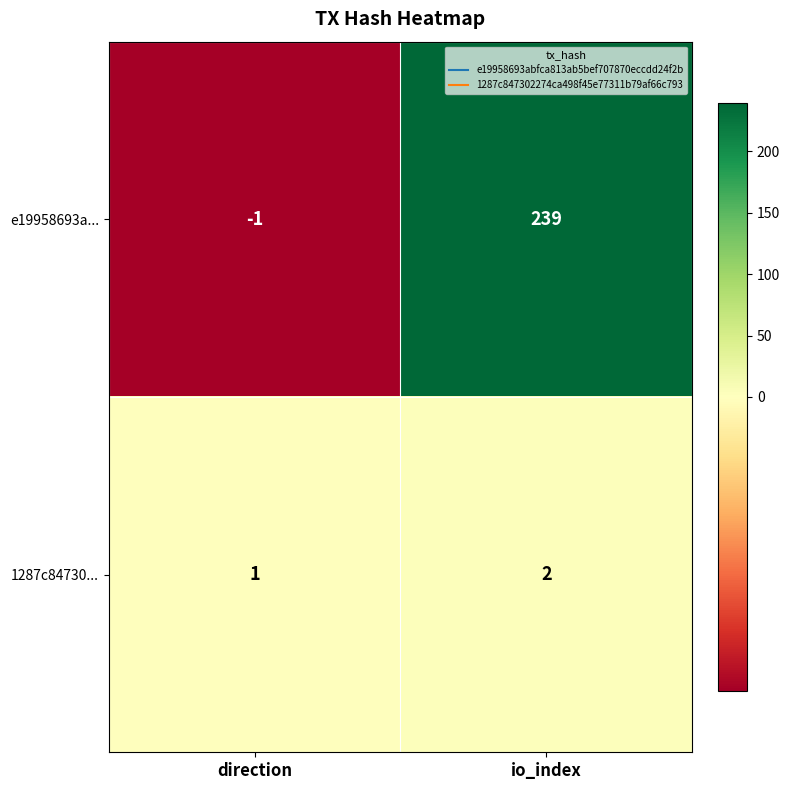

List the series in order of their overall mean, highest first.

e19958693a..., 1287c84730...